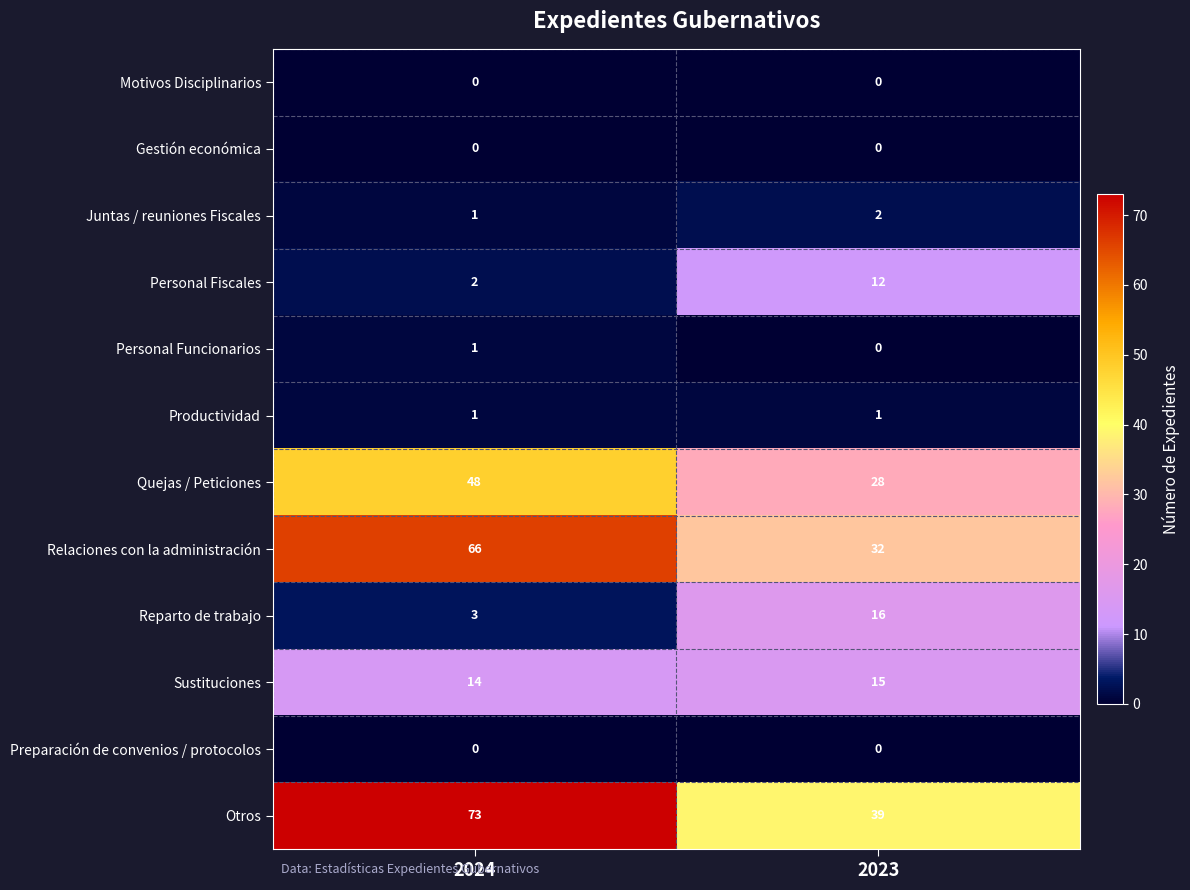

Reading left to right, what are all the values shown in this chart?

Motivos Disciplinarios: 2024=0	2023=0
Gestión económica: 2024=0	2023=0
Juntas / reuniones Fiscales: 2024=1	2023=2
Personal Fiscales: 2024=2	2023=12
Personal Funcionarios: 2024=1	2023=0
Productividad: 2024=1	2023=1
Quejas / Peticiones: 2024=48	2023=28
Relaciones con la administración: 2024=66	2023=32
Reparto de trabajo: 2024=3	2023=16
Sustituciones: 2024=14	2023=15
Preparación de convenios / protocolos: 2024=0	2023=0
Otros: 2024=73	2023=39